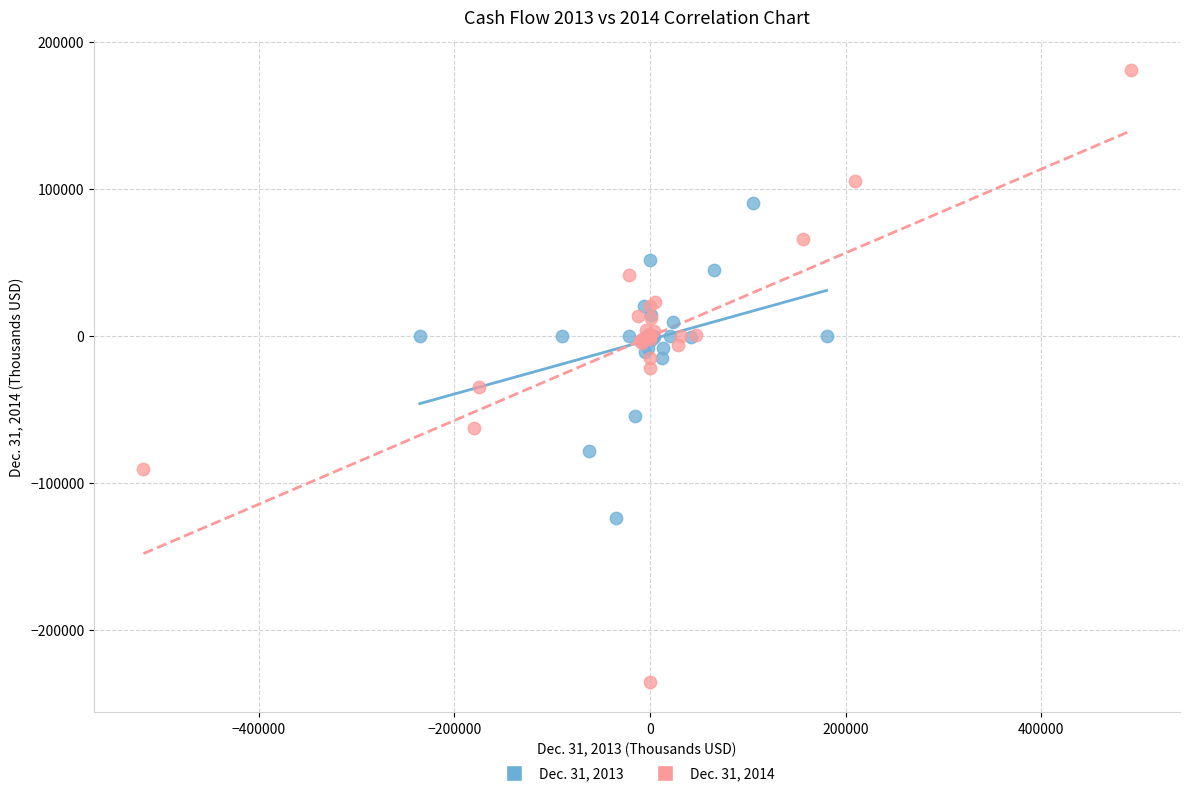

Which series has the largest Y range (max minus min)?

Dec. 31, 2014